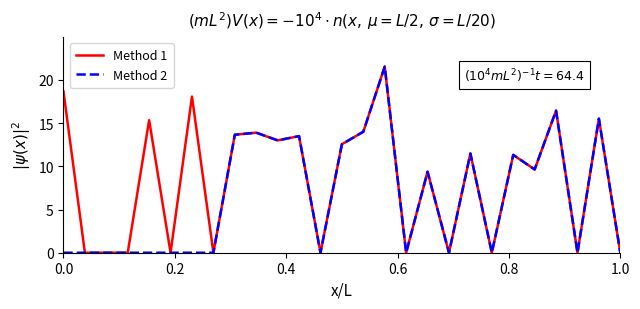

What is the maximum value shown in the chart?

21.6